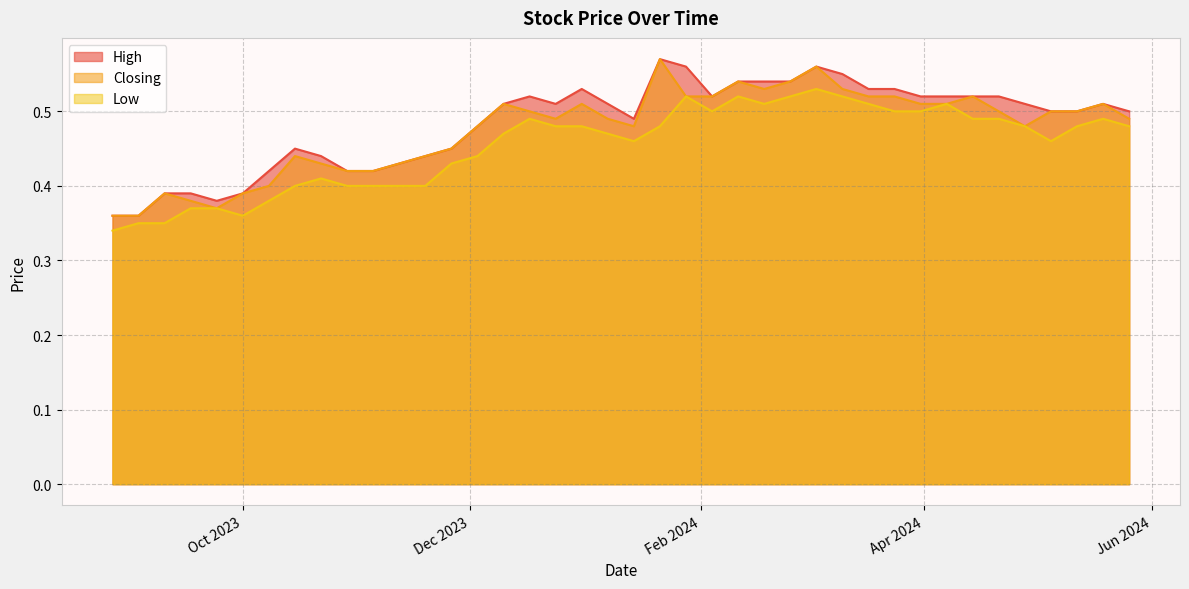

At which label is Closing closest to 0?

03/09/2023